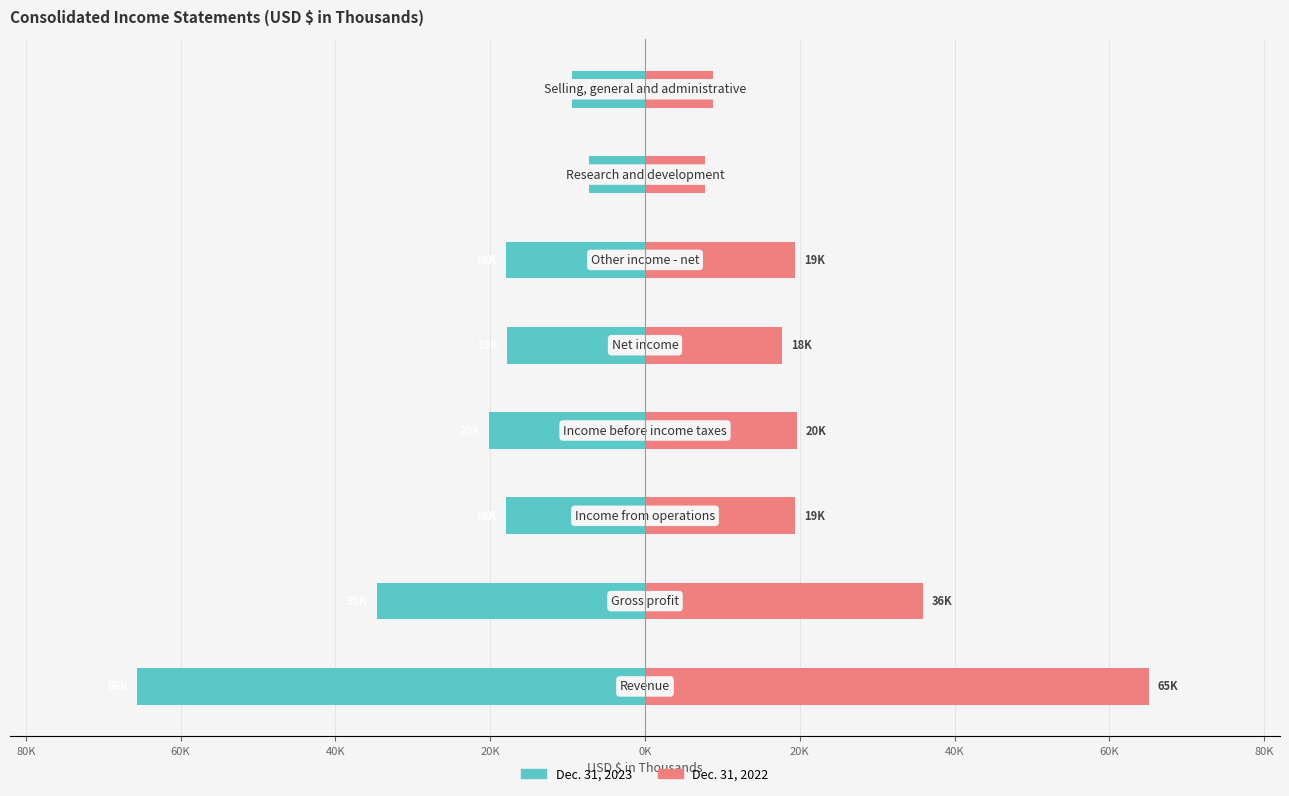

Is the value of Dec. 31, 2023 at 80K greater than the value of Dec. 31, 2022 at 80K?

No